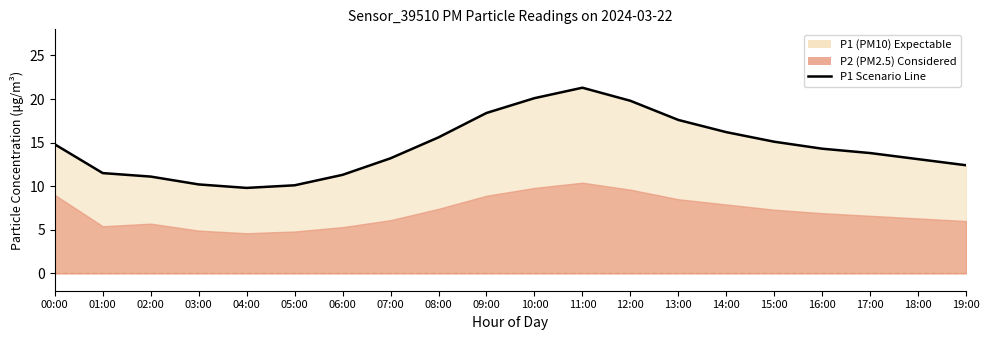

What is the value of the 2nd point from the left?

11.5